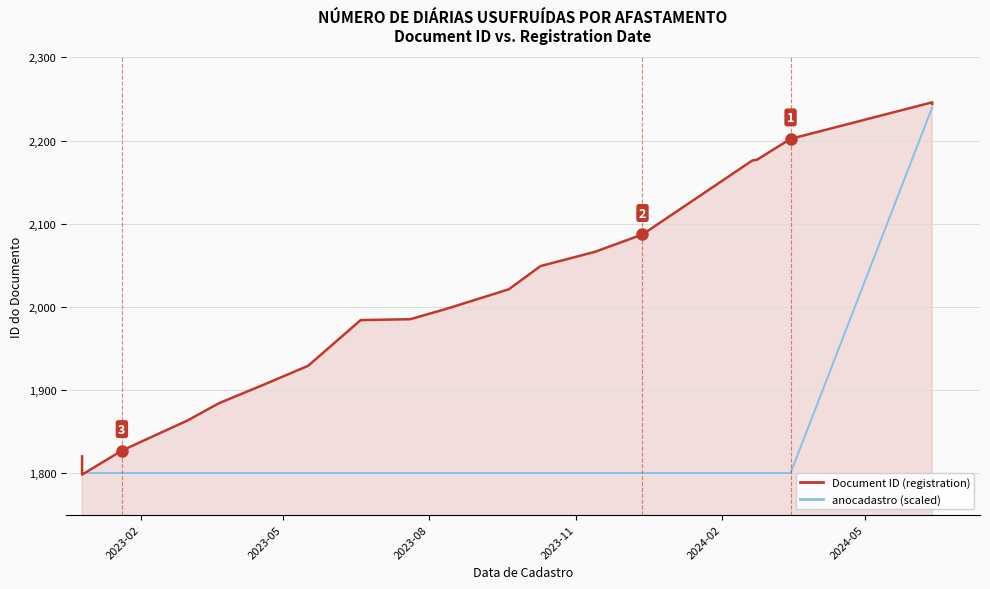

Which series has the widest spread of values?

Document ID (registration)